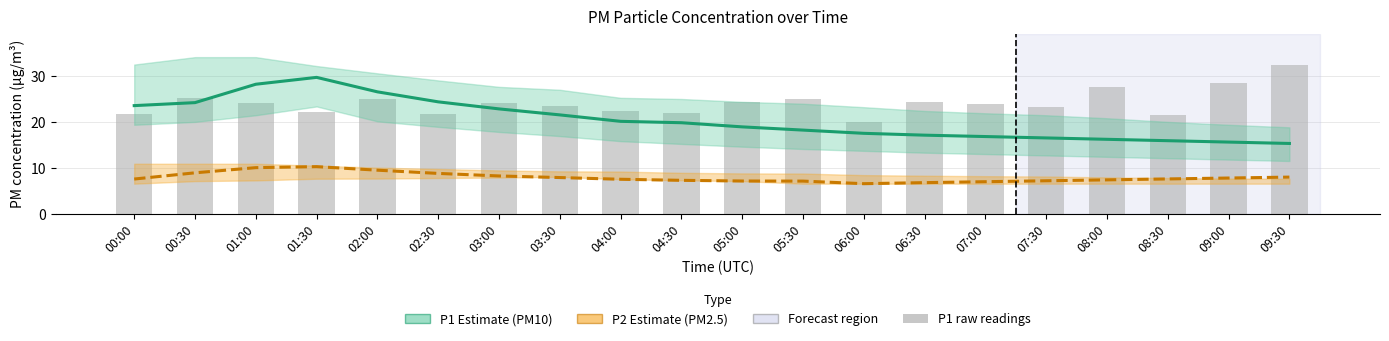

Which series has the widest spread of values?

P1 (PM10)